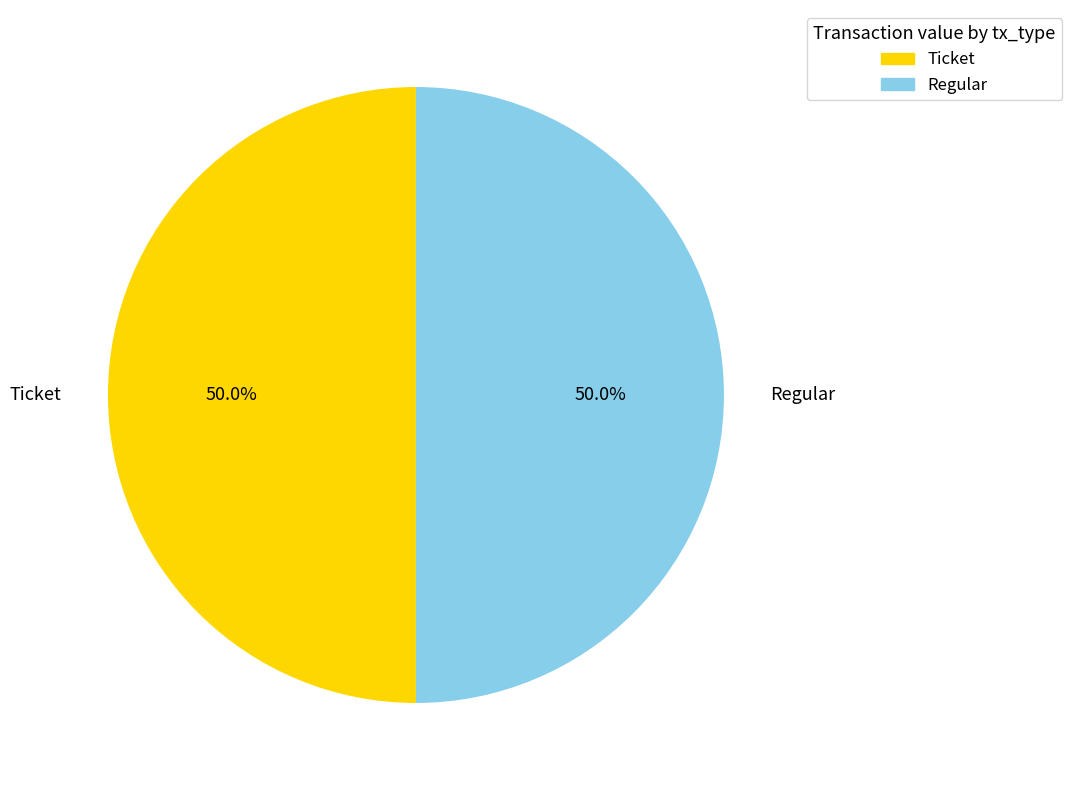

To the nearest percent, what is the difference between the largest and smallest slice percentages?

0%